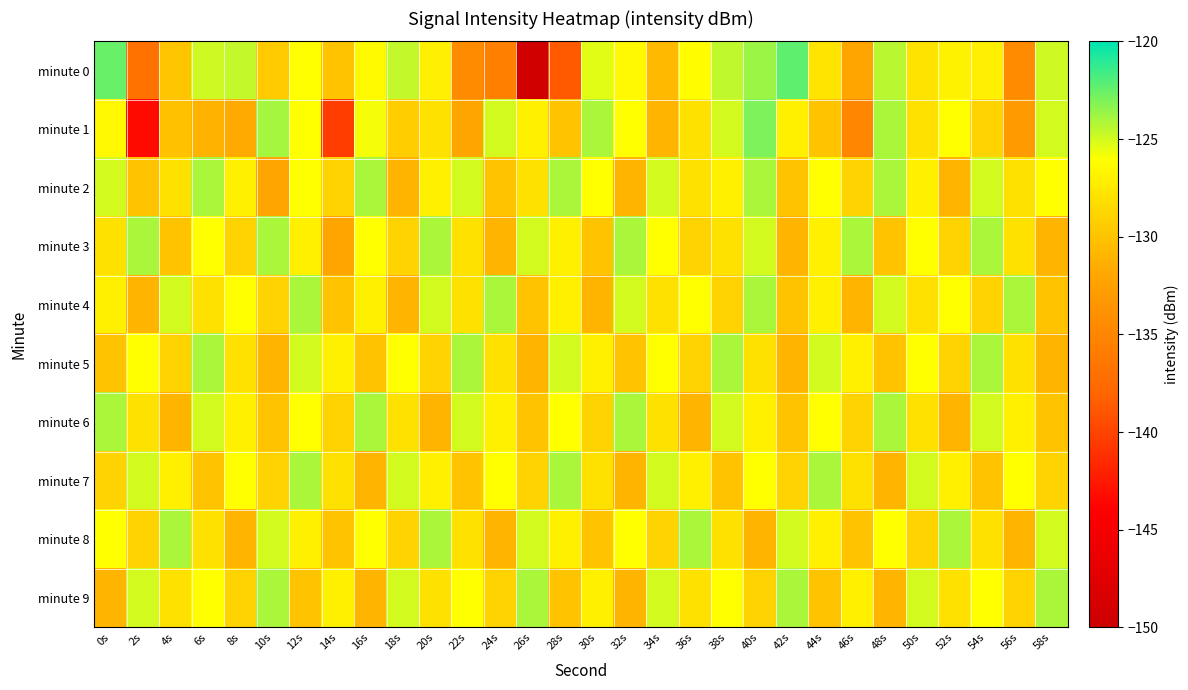

Rank the series at 56s from highest to lowest value.

minute 4, minute 7, minute 6, minute 2, minute 3, minute 5, minute 9, minute 8, minute 1, minute 0